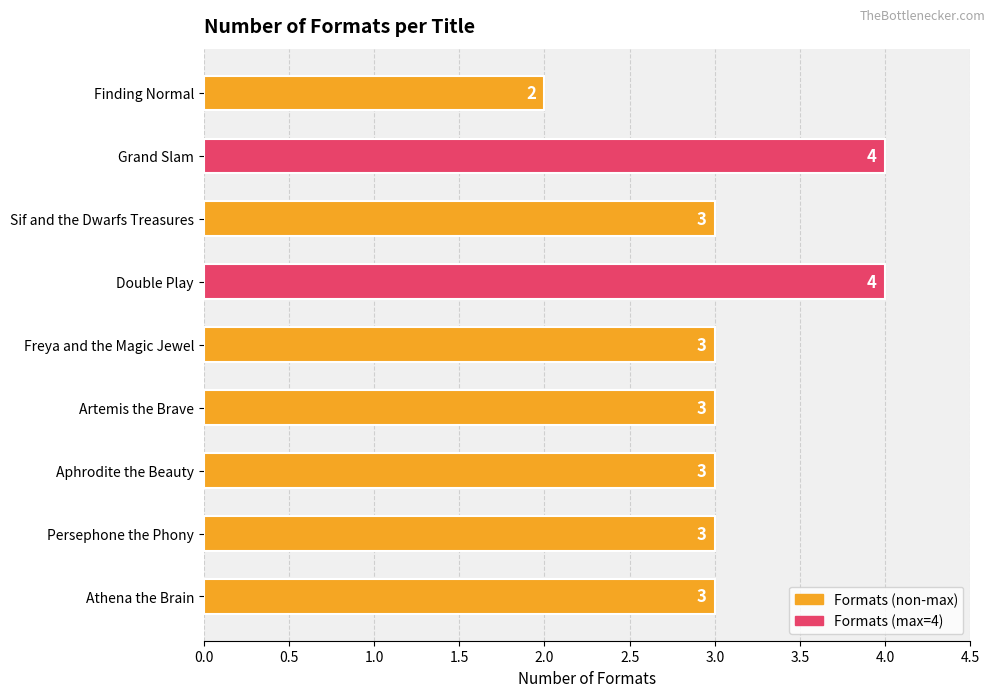

What is the sum of all values?

28